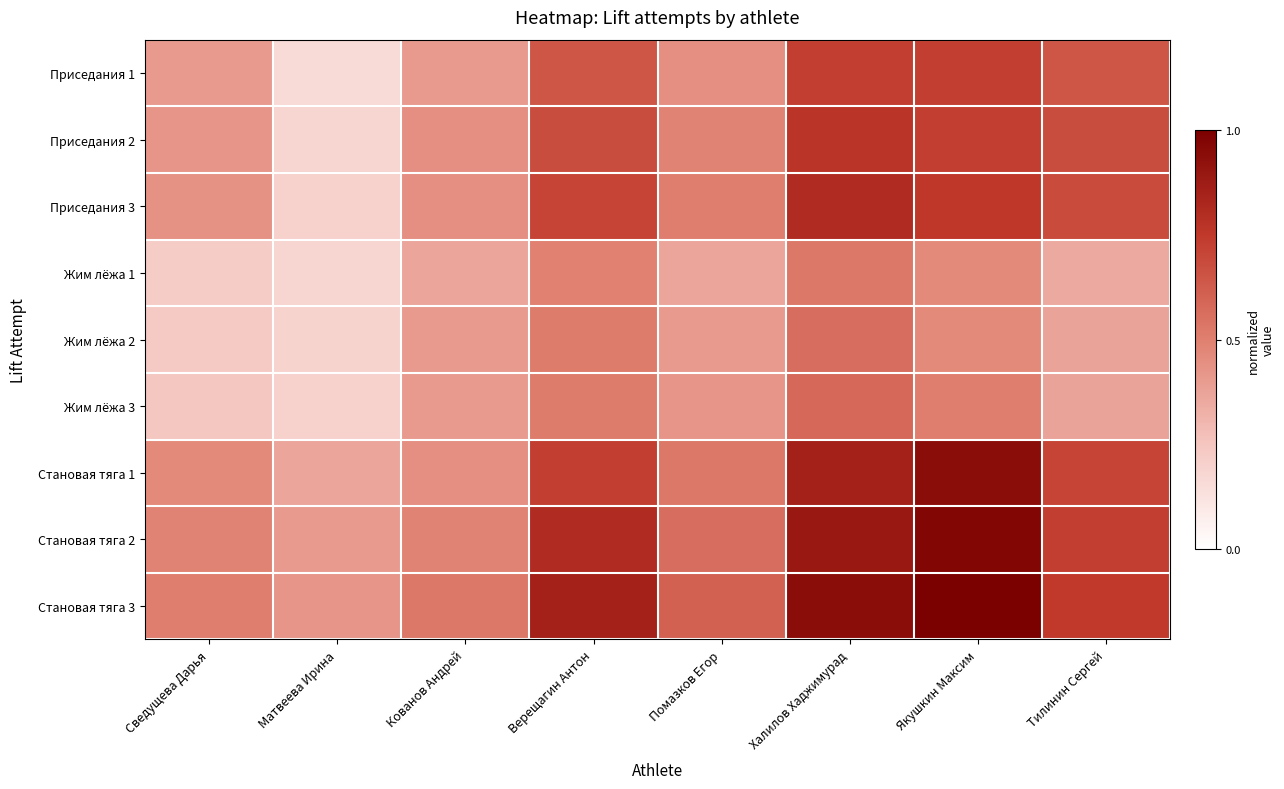

Reading left to right, extract all data points from this chart.

Приседания 1: Сведущева Дарья=0.4	Матвеева Ирина=0.2	Кованов Андрей=0.4	Верещагин Антон=0.6	Помазков Егор=0.4	Халилов Хаджимурад=0.7	Якушкин Максим=0.7	Тилинин Сергей=0.6
Приседания 2: Сведущева Дарья=0.4	Матвеева Ирина=0.2	Кованов Андрей=0.4	Верещагин Антон=0.7	Помазков Егор=0.5	Халилов Хаджимурад=0.8	Якушкин Максим=0.7	Тилинин Сергей=0.7
Приседания 3: Сведущева Дарья=0.4	Матвеева Ирина=0.2	Кованов Андрей=0.4	Верещагин Антон=0.7	Помазков Егор=0.5	Халилов Хаджимурад=0.8	Якушкин Максим=0.8	Тилинин Сергей=0.7
Жим лёжа 1: Сведущева Дарья=0.2	Матвеева Ирина=0.2	Кованов Андрей=0.4	Верещагин Антон=0.5	Помазков Егор=0.4	Халилов Хаджимурад=0.5	Якушкин Максим=0.5	Тилинин Сергей=0.4
Жим лёжа 2: Сведущева Дарья=0.2	Матвеева Ирина=0.2	Кованов Андрей=0.4	Верещагин Антон=0.5	Помазков Егор=0.4	Халилов Хаджимурад=0.6	Якушкин Максим=0.5	Тилинин Сергей=0.4
Жим лёжа 3: Сведущева Дарья=0.2	Матвеева Ирина=0.2	Кованов Андрей=0.4	Верещагин Антон=0.5	Помазков Егор=0.4	Халилов Хаджимурад=0.6	Якушкин Максим=0.5	Тилинин Сергей=0.4
Становая тяга 1: Сведущева Дарья=0.5	Матвеева Ирина=0.4	Кованов Андрей=0.4	Верещагин Антон=0.7	Помазков Егор=0.5	Халилов Хаджимурад=0.8	Якушкин Максим=0.9	Тилинин Сергей=0.7
Становая тяга 2: Сведущева Дарья=0.5	Матвеева Ирина=0.4	Кованов Андрей=0.5	Верещагин Антон=0.8	Помазков Егор=0.6	Халилов Хаджимурад=0.9	Якушкин Максим=1.0	Тилинин Сергей=0.7
Становая тяга 3: Сведущева Дарья=0.5	Матвеева Ирина=0.4	Кованов Андрей=0.5	Верещагин Антон=0.8	Помазков Егор=0.6	Халилов Хаджимурад=0.9	Якушкин Максим=1.0	Тилинин Сергей=0.7